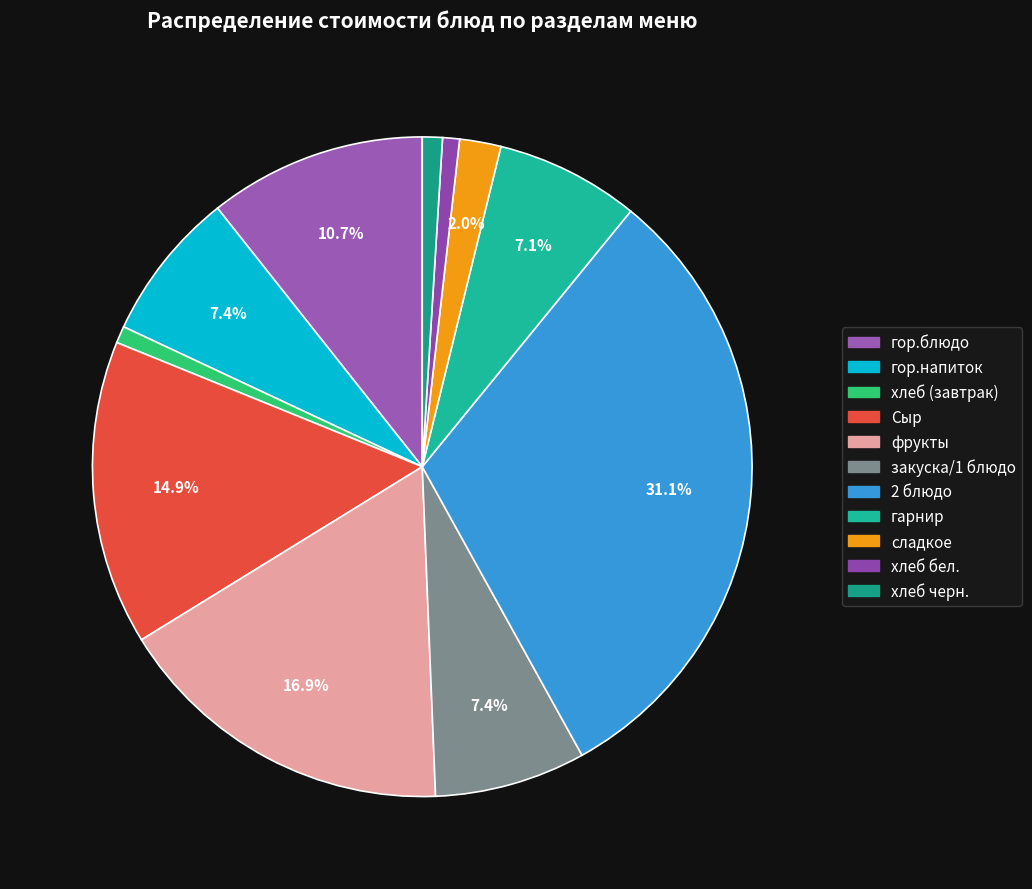

Do Сыр and закуска/1 блюдо together represent more than half of the pie?

No